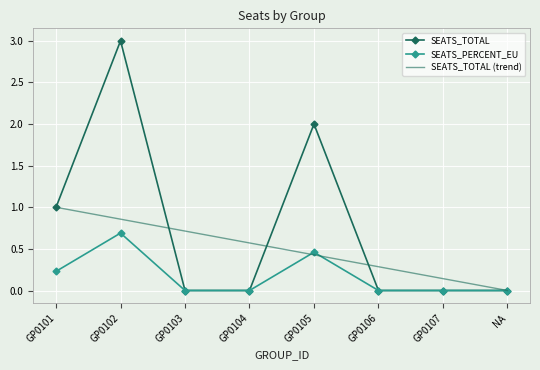

True or false: SEATS_PERCENT_EU and SEATS_TOTAL intersect in this chart.

False